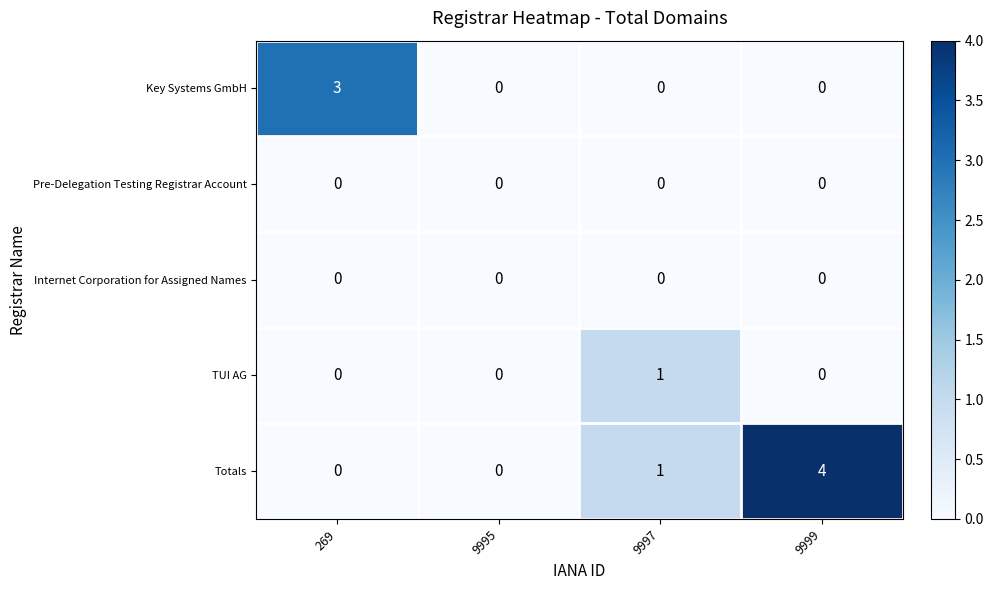

At which category is the sum across all series the highest?

9999